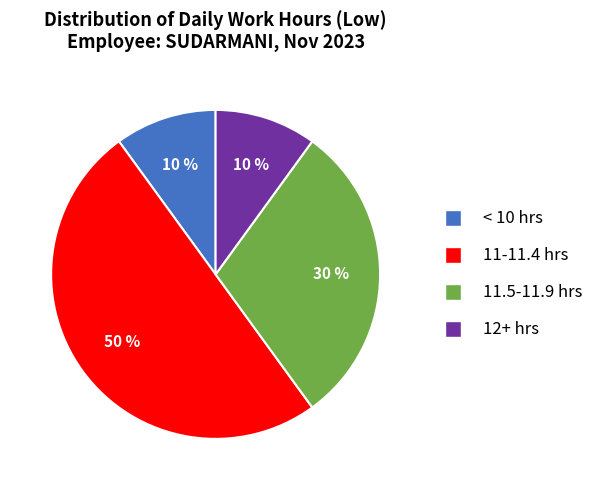

To the nearest percent, what is the average slice percentage?

25%